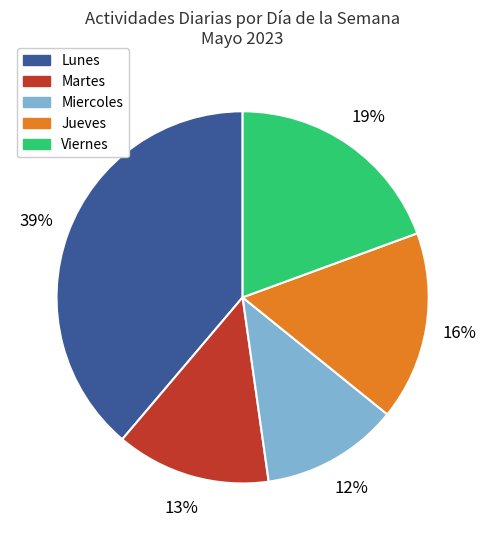

How many segments does this pie chart have?

5